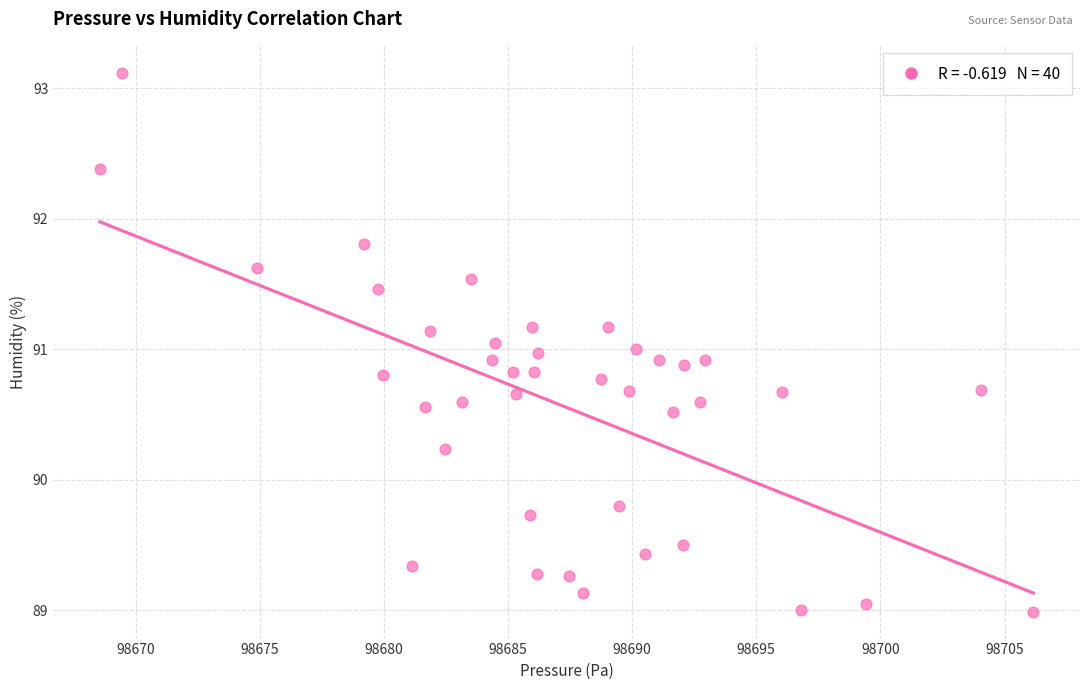

What is the range of X values (max minus min)?

37.6